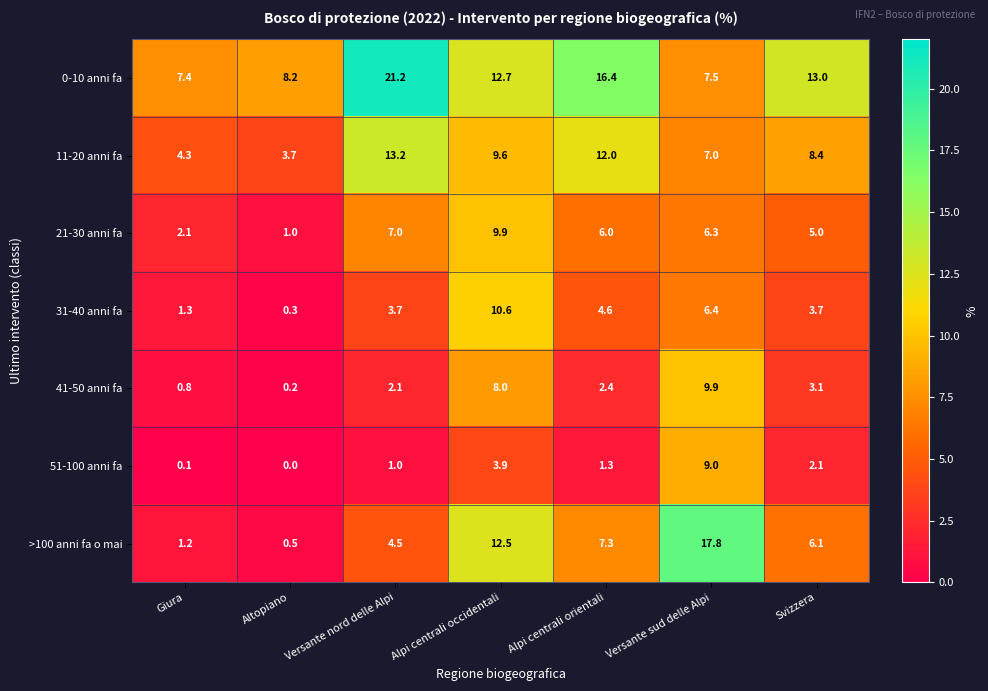

What is the spread (max minus min) of values at Giura?

7.3